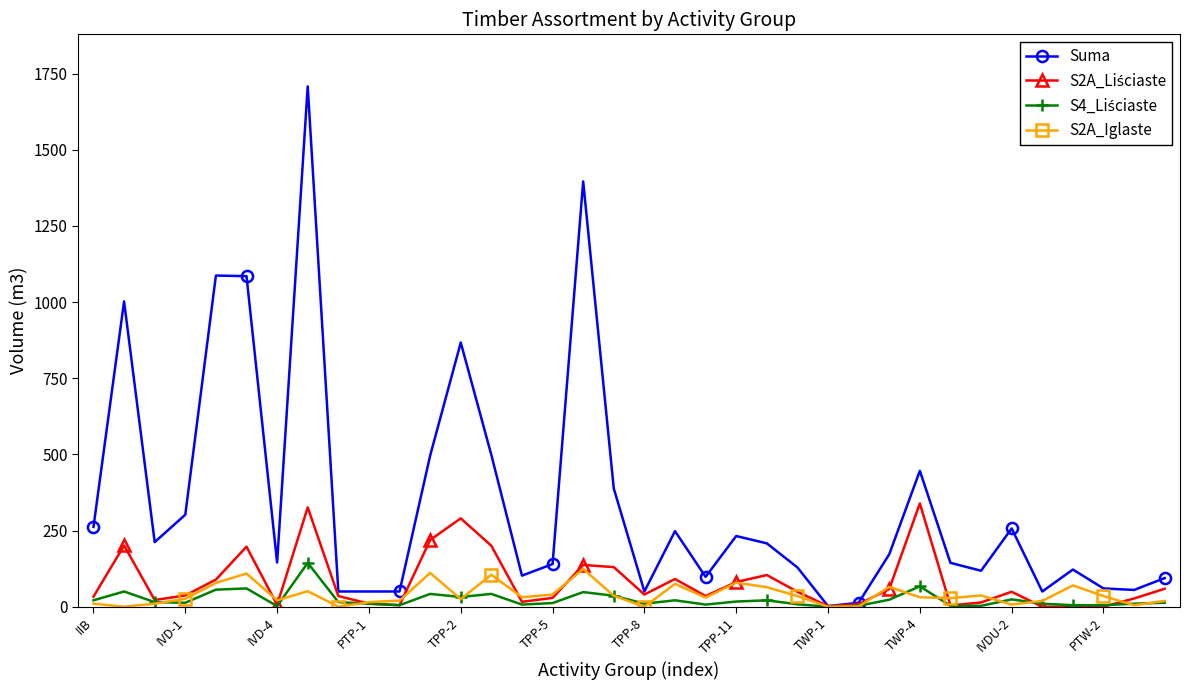

Which series has the largest total across all categories?

Suma